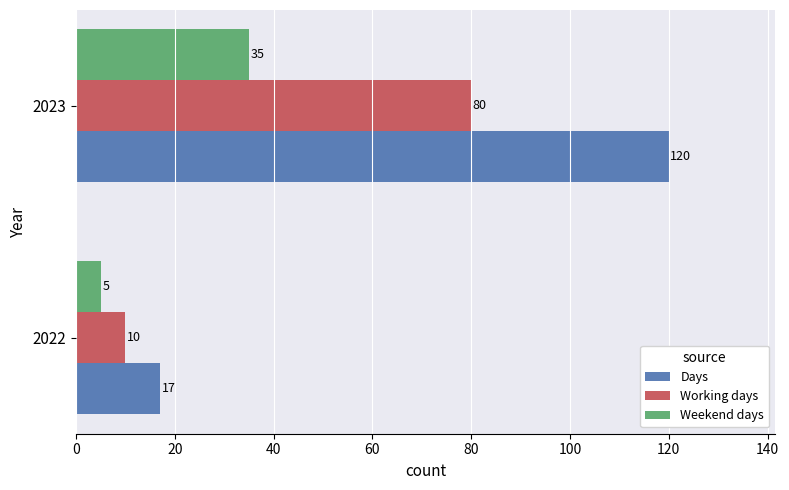

Which series has the largest total across all categories?

Days